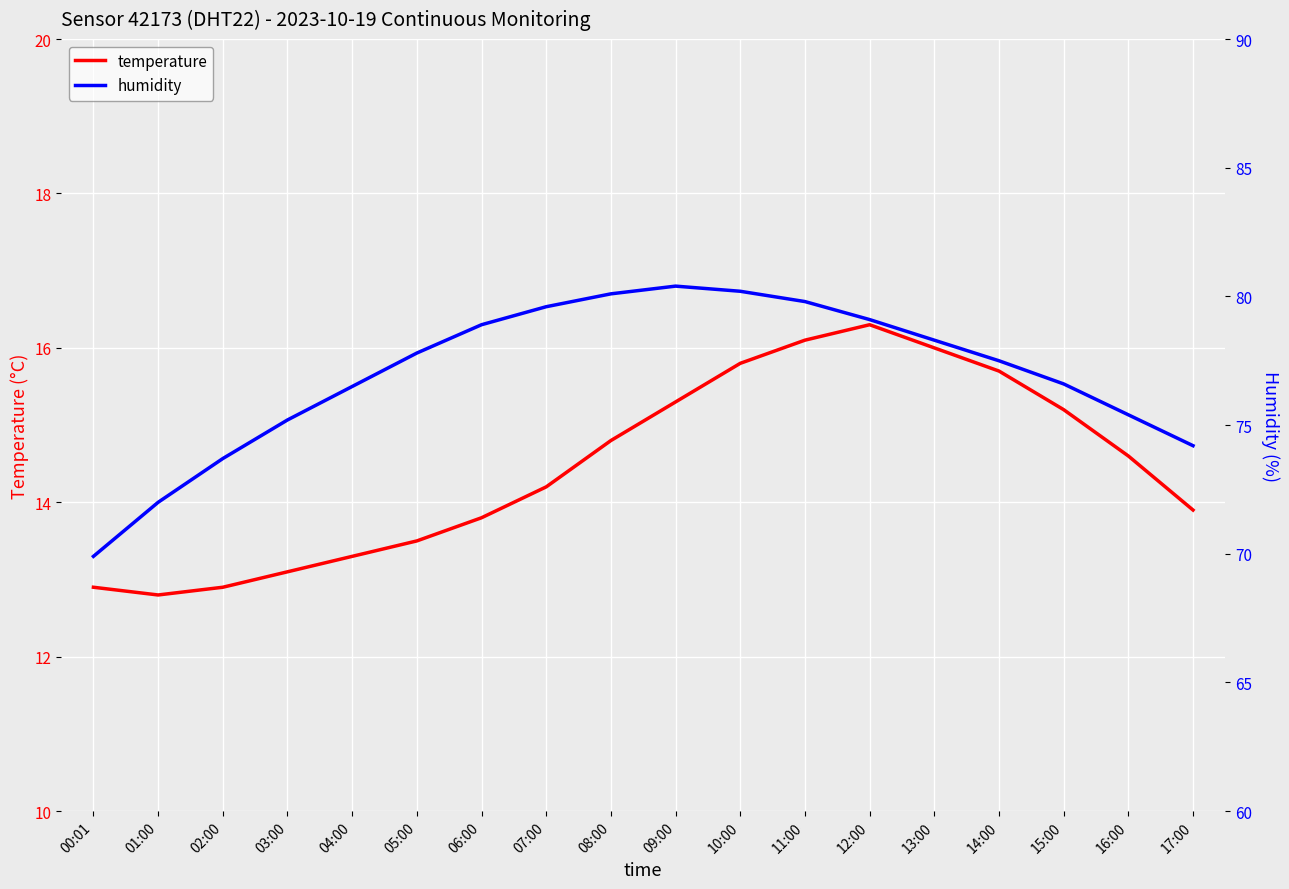

Rank the categories by temperature value from highest to lowest.

12:00, 11:00, 13:00, 10:00, 14:00, 09:00, 15:00, 08:00, 16:00, 07:00, 17:00, 06:00, 05:00, 04:00, 03:00, 00:01, 02:00, 01:00